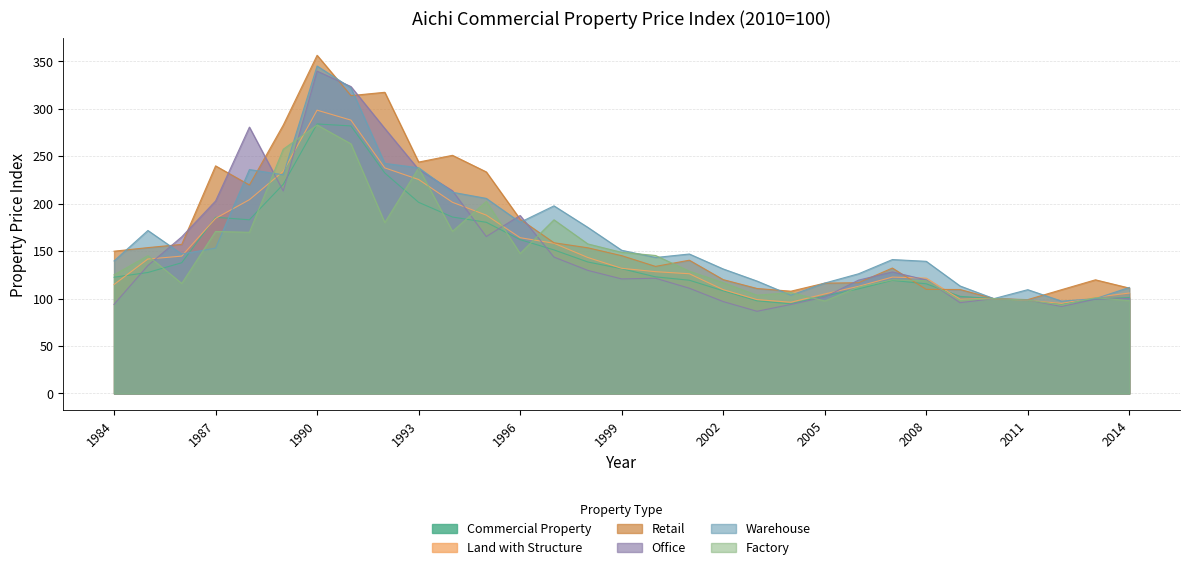

Which series ends up on top after the final intersection of Commercial Property and Factory?

Commercial Property